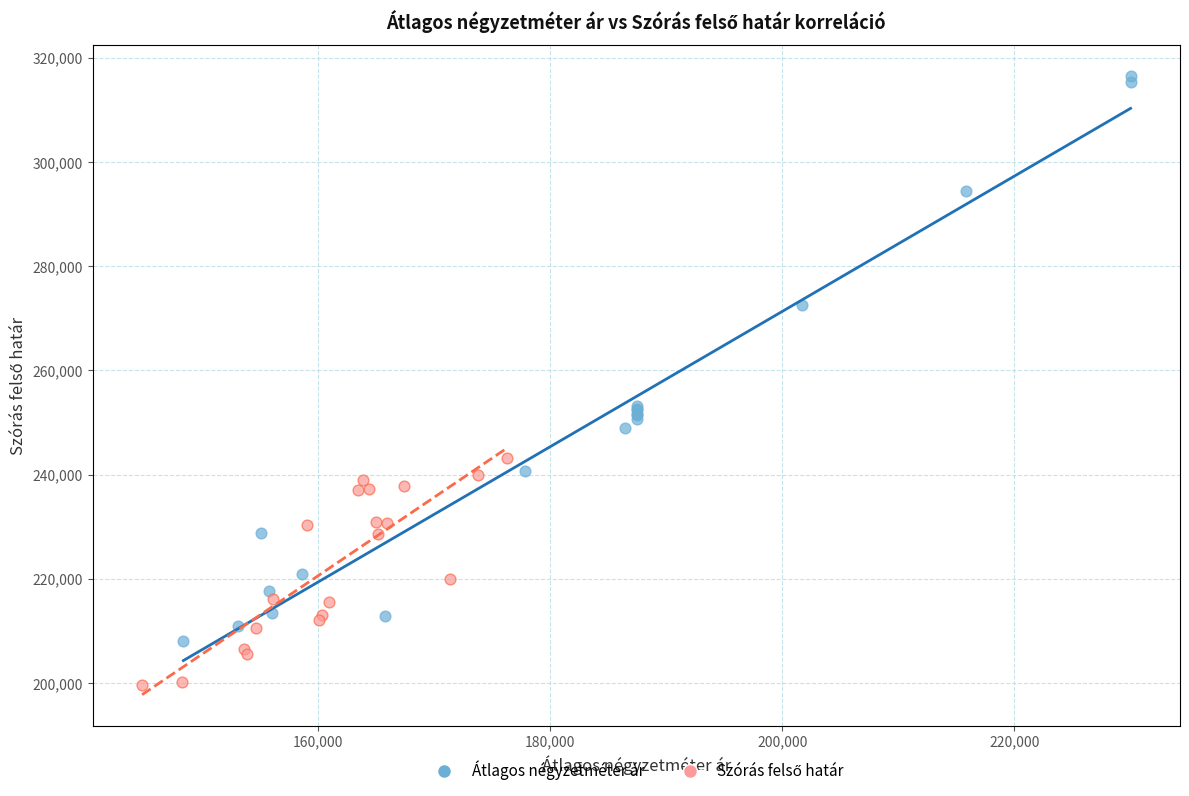

Which series reaches the maximum Y coordinate?

Átlagos négyzetméter ár